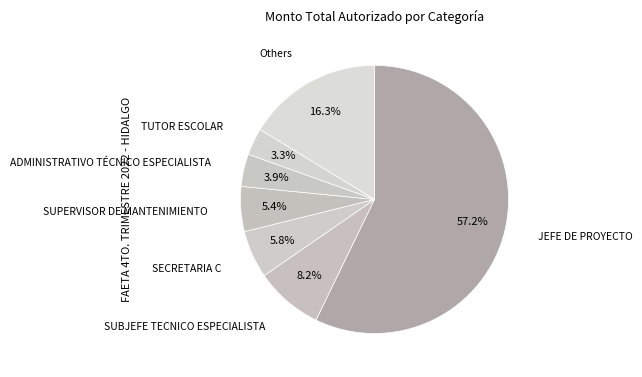

Count the number of slices in the pie.

7